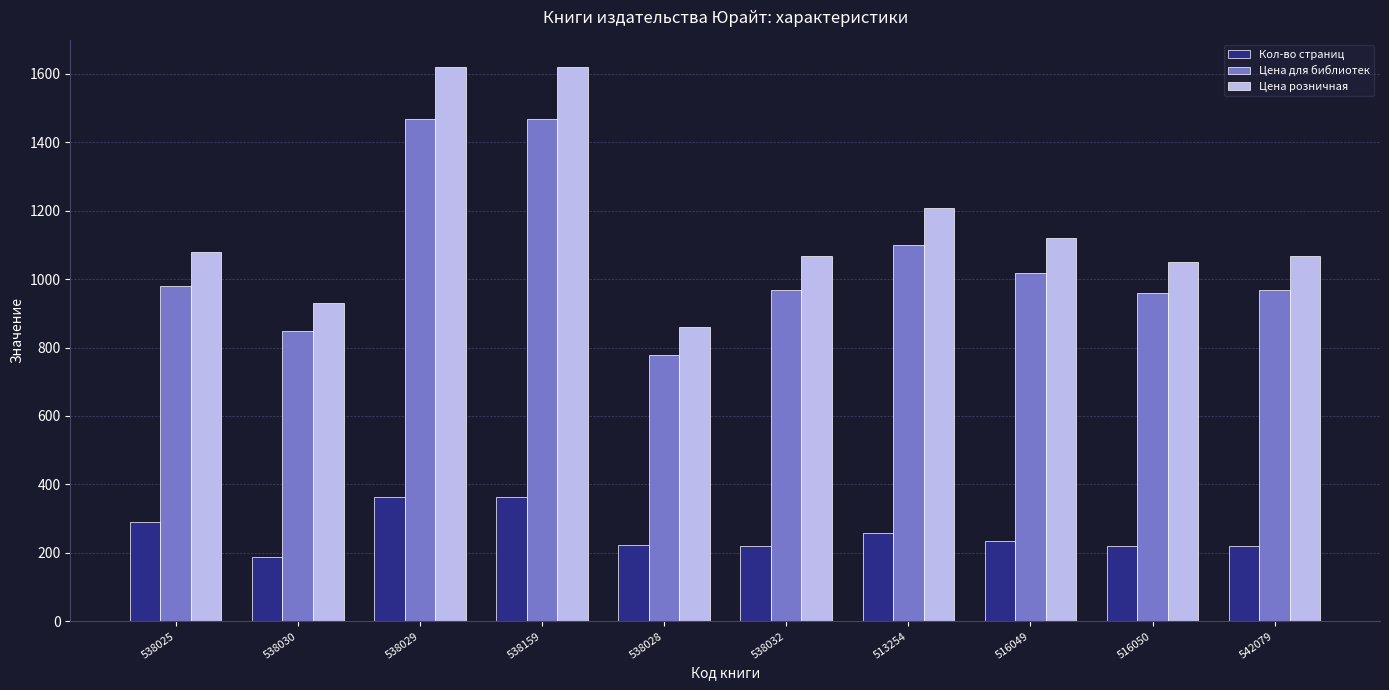

Which series has the largest total across all categories?

Цена розничная